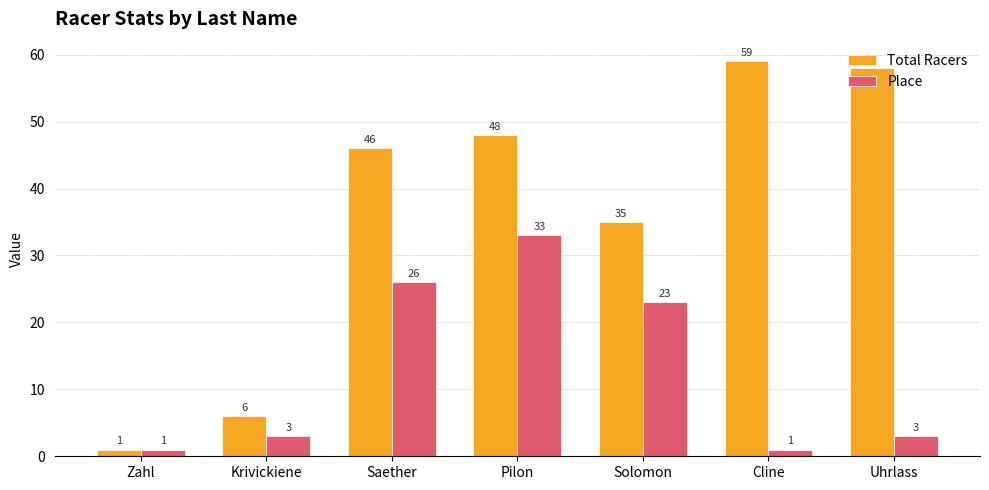

Which series has the largest total across all categories?

Total Racers